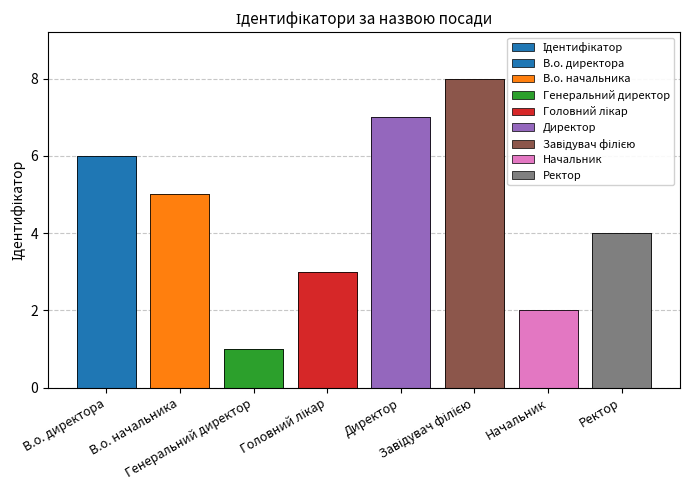

Approximately how many times larger is the value at Начальник compared to Директор?

0.3